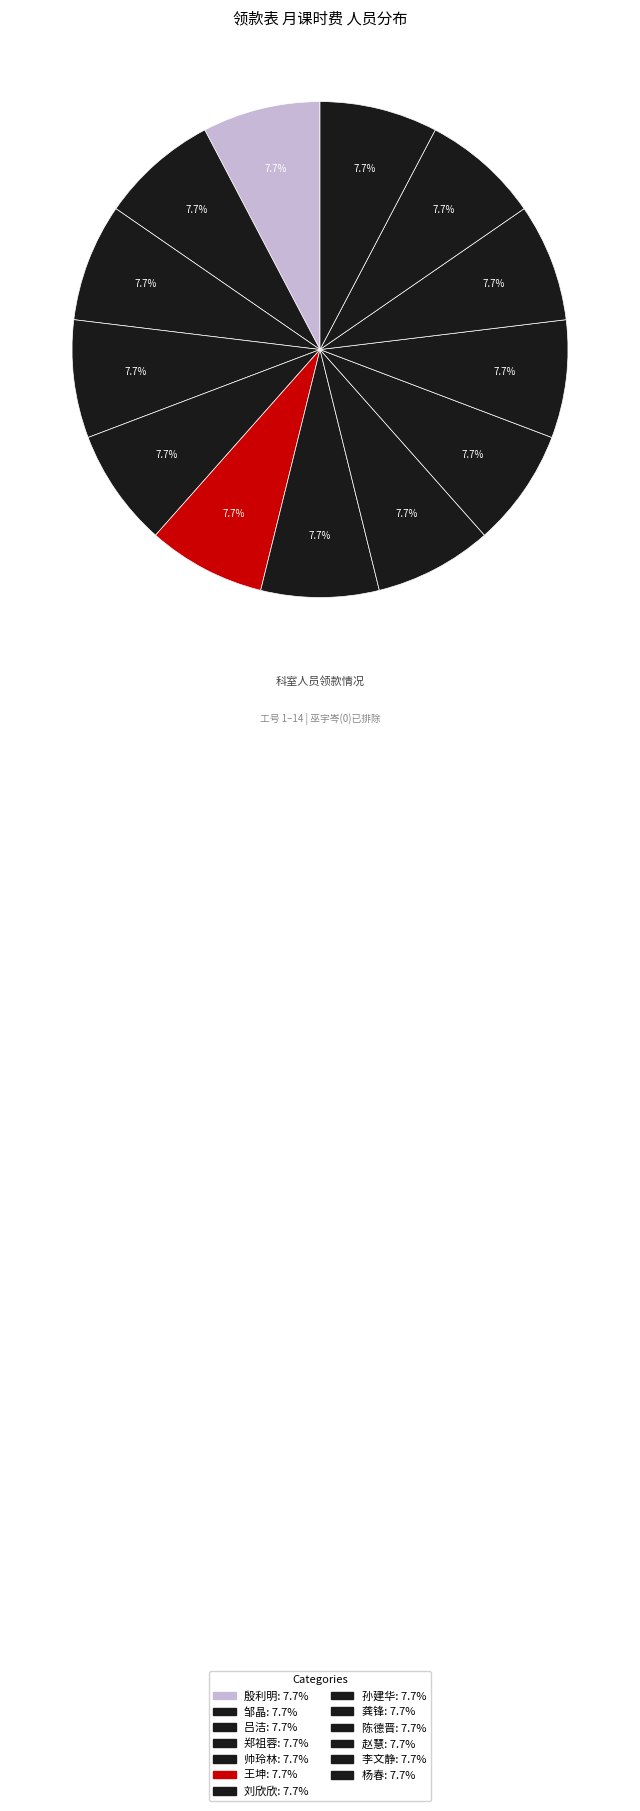

What is the smallest slice in the pie chart?

巫宇岑